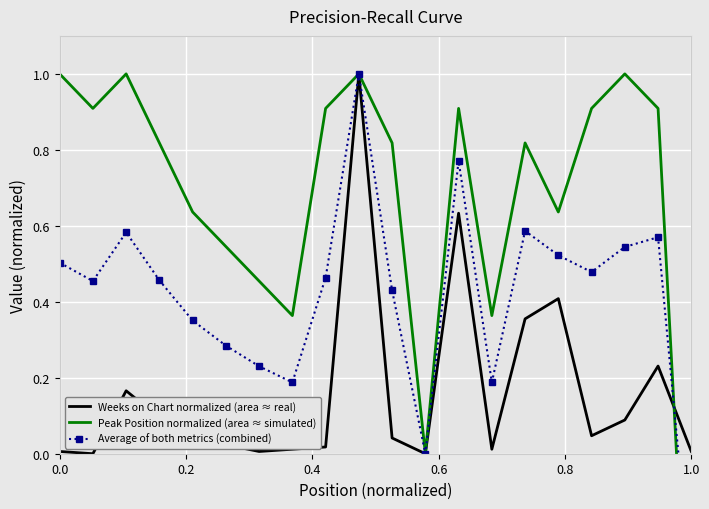

True or false: Weeks on Chart normalized (area ≈ real) has a value of 0.0 at 0.0.

True